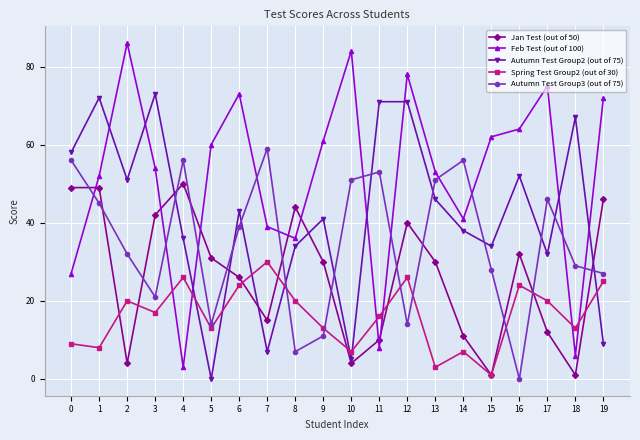

What is the value of the Jan Test (out of 50) point at the 17th from the left?

32